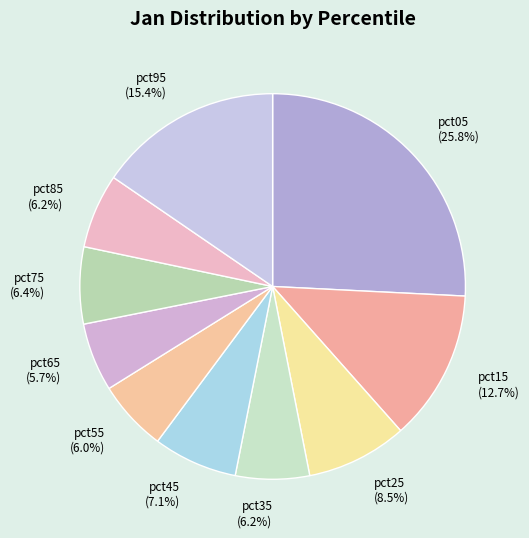

Between pct45 (7.1%) and pct85 (6.2%), which is larger?

pct45 (7.1%)